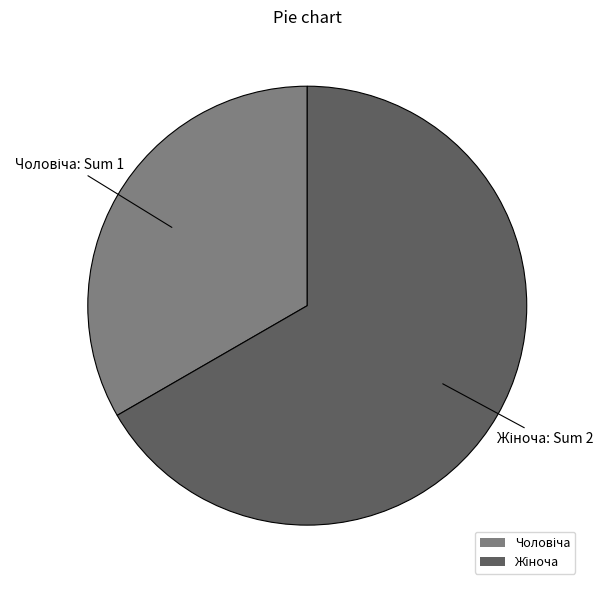

Is there any slice that represents more than half of the pie?

Yes